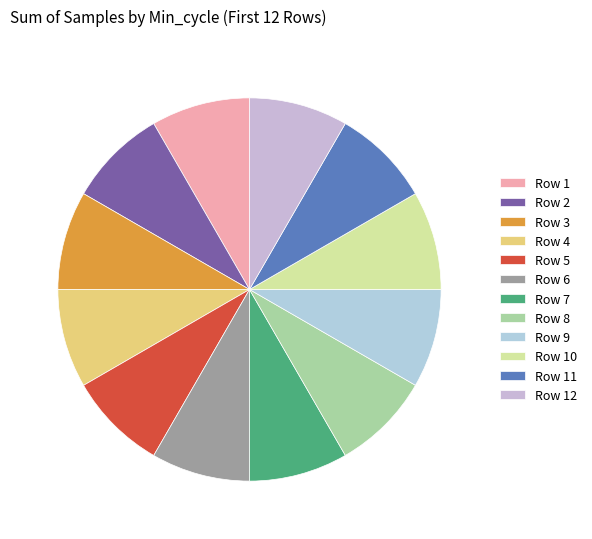

Is there a majority slice in this chart?

No